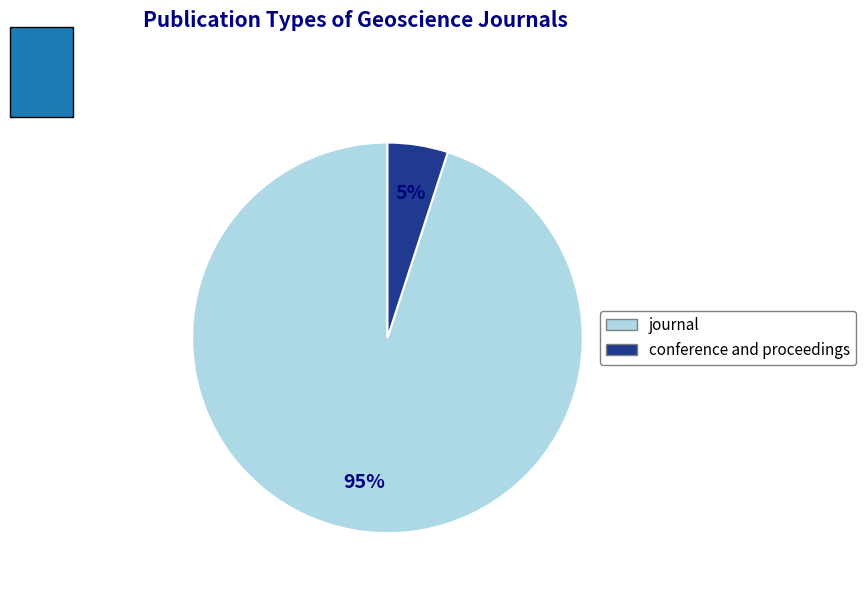

To the nearest percent, what portion does journal represent?

95%